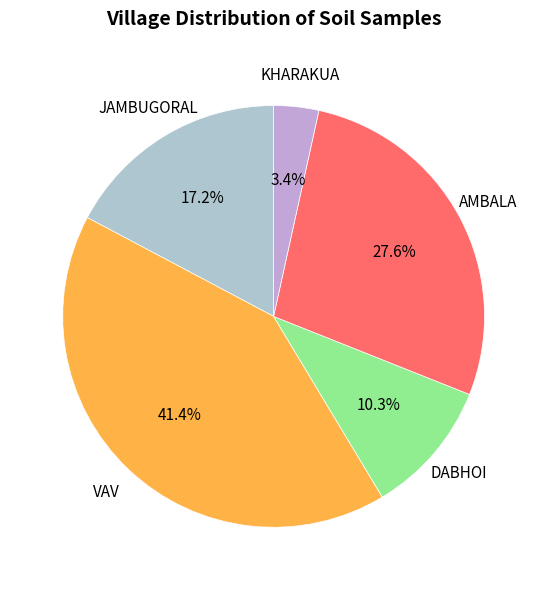

Which slice is the largest?

VAV